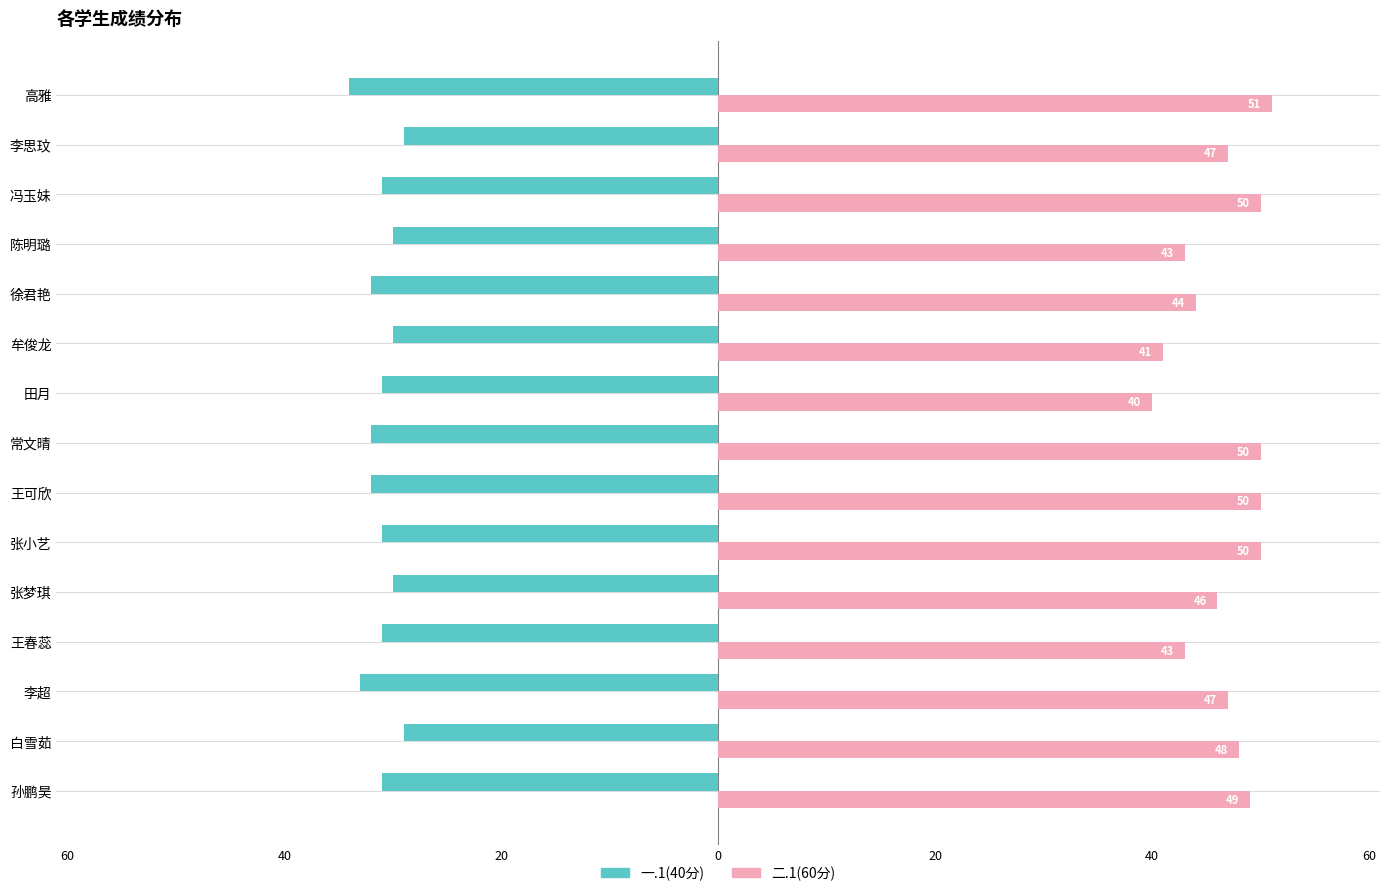

At how many categories does at least one series exceed 43?

11